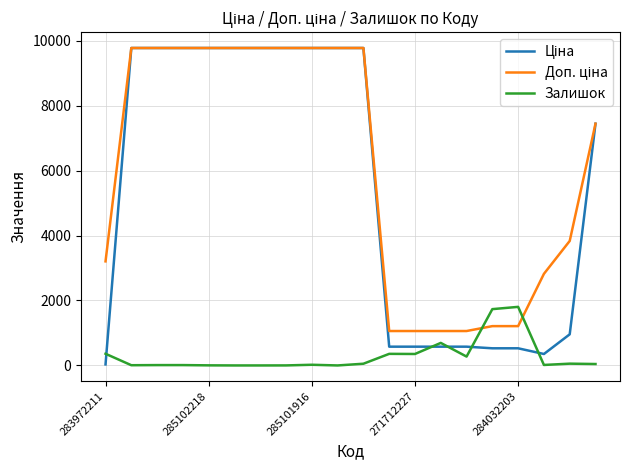

What is the maximum value for Залишок?

1804.0